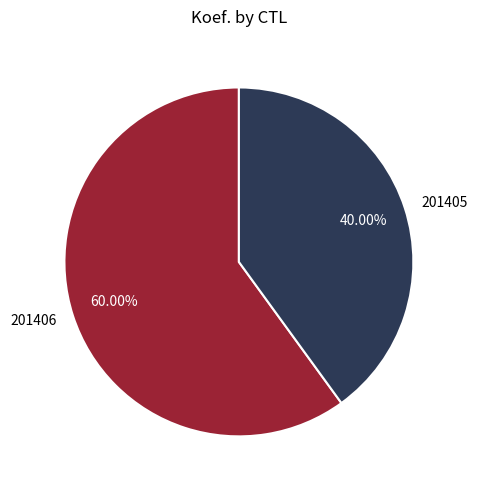

The 201406 slice represents 60% of the pie. True or false?

True